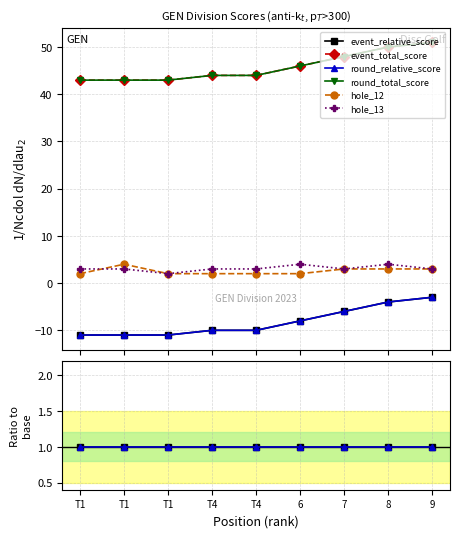

Where does the event_total_score series first go above -4?

T1